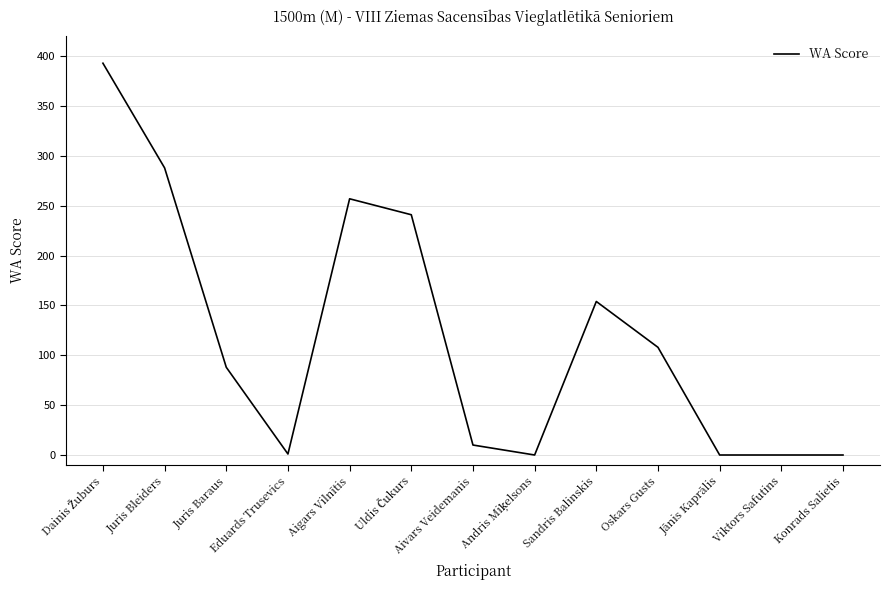

Where is the first local minimum?

Eduards Trusevics